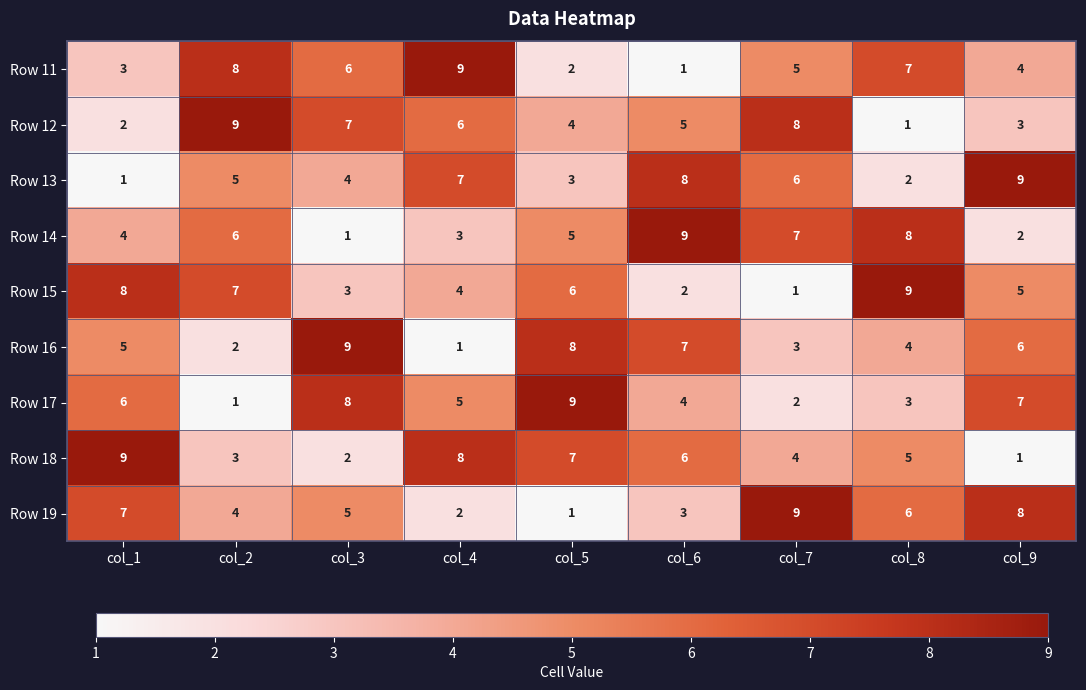

What is the total value across all series at col_8?

45